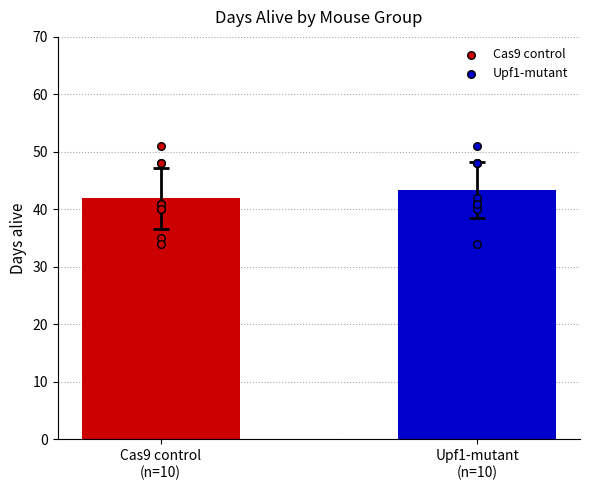

What are all the series names shown in the legend?

Cas9 control, Upf1-mutant